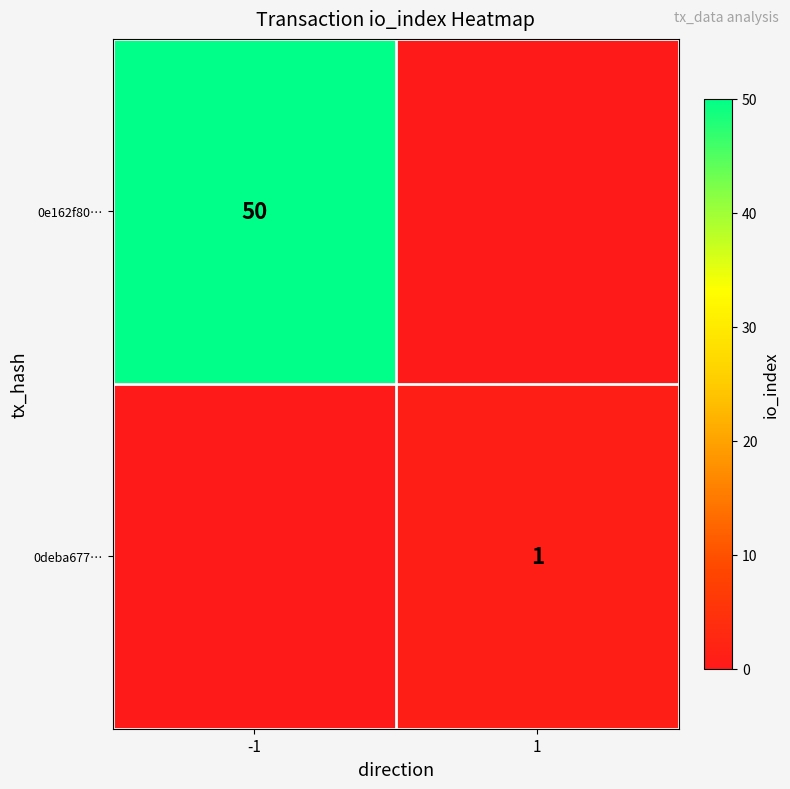

True or false: 0e162f80… has a value of 33 at -1.

False